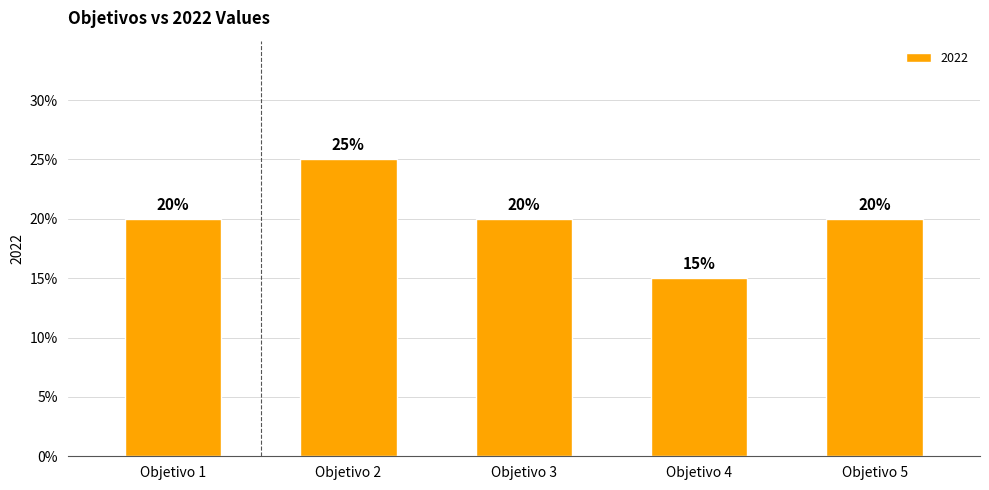

Which category has the highest value across all series?

Objetivo 2